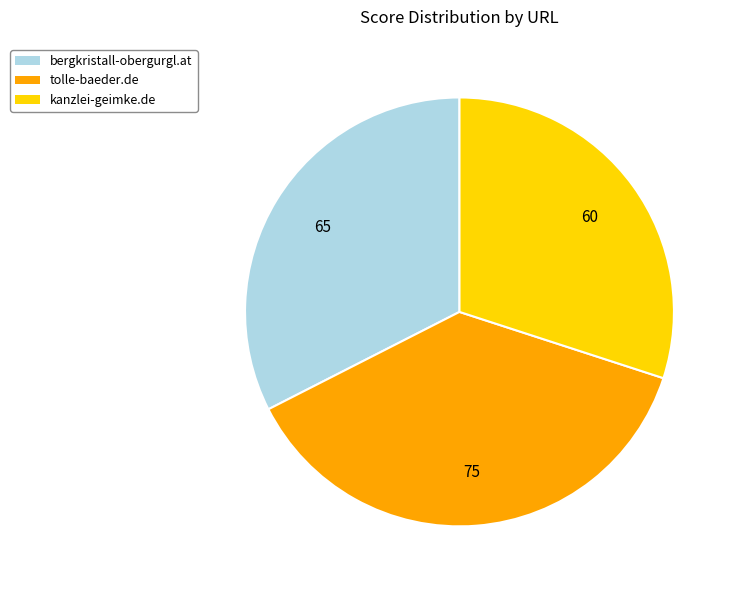

Does any single category account for the majority?

No